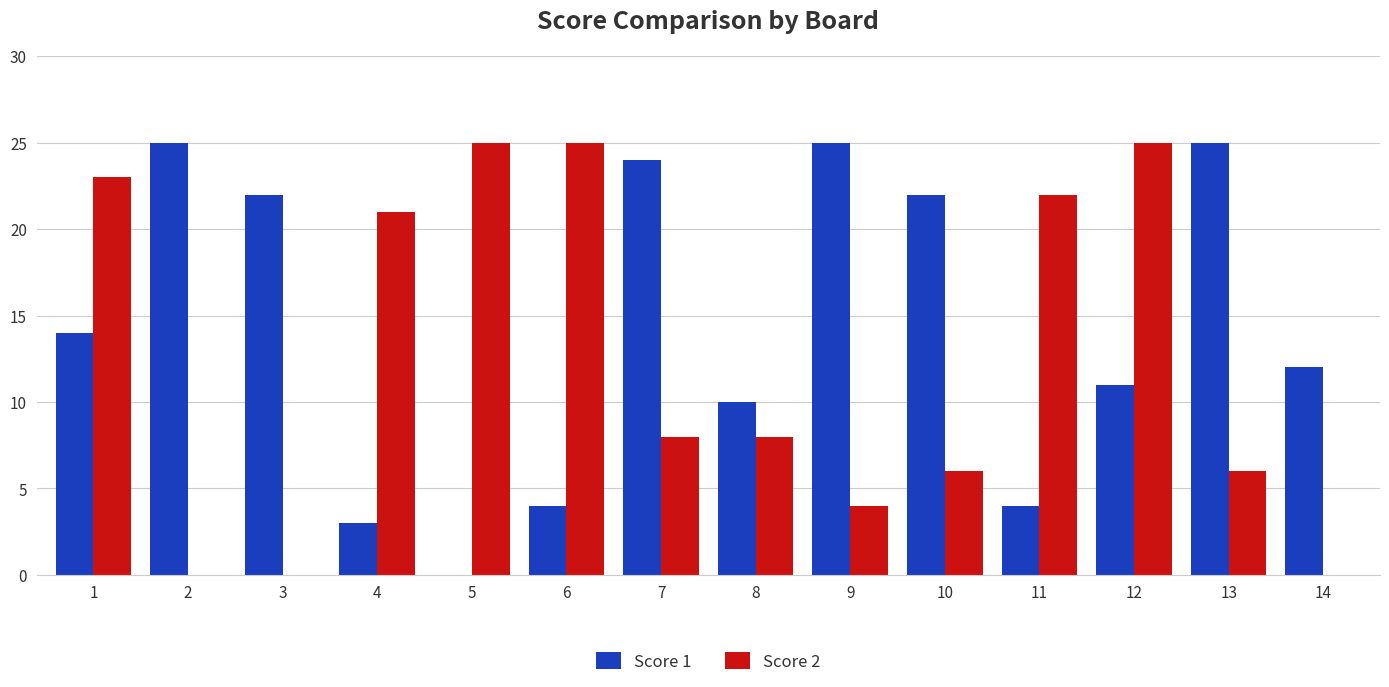

The value of Score 2 at 5 is 25. True or false?

True